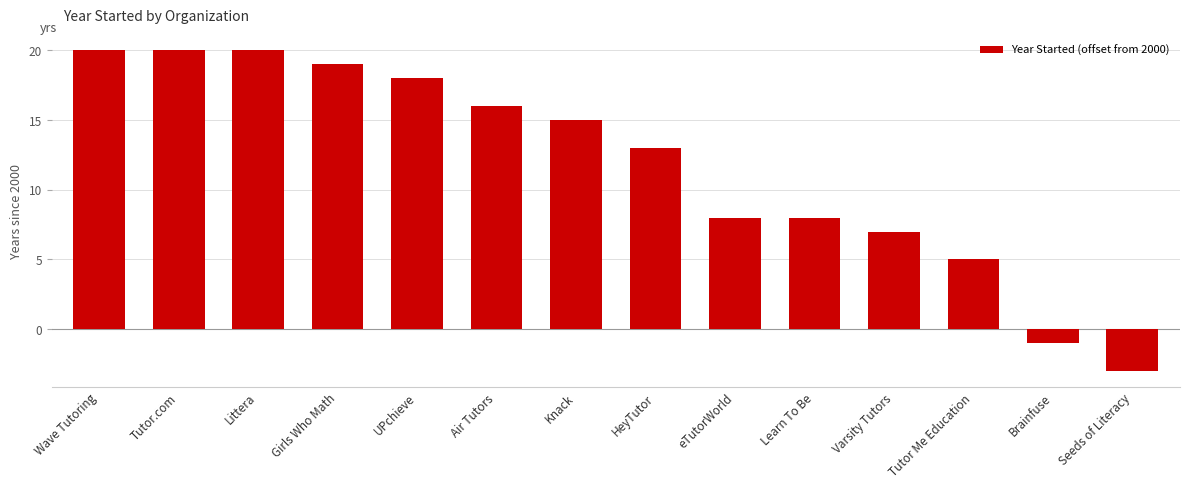

What is the label of the 13th bar from the left?

Brainfuse